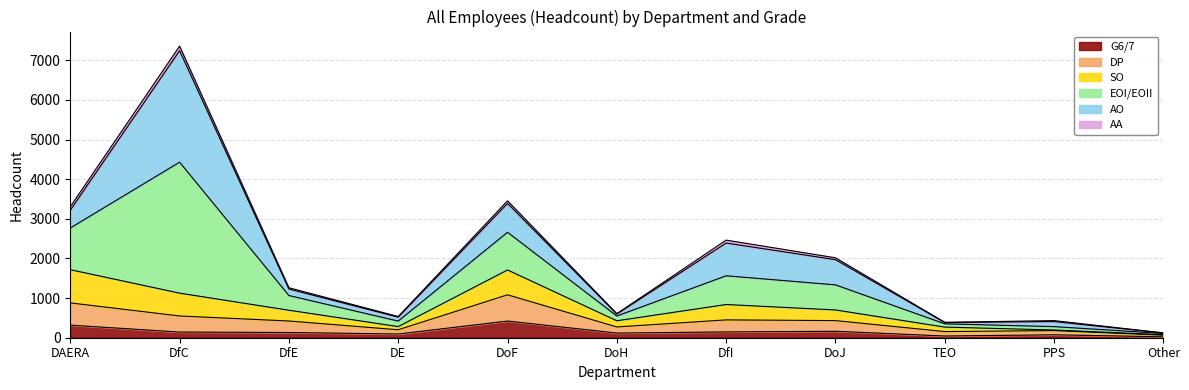

What are all the series names shown in the legend?

G6/7, DP, SO, EOI/EOII, AO, AA